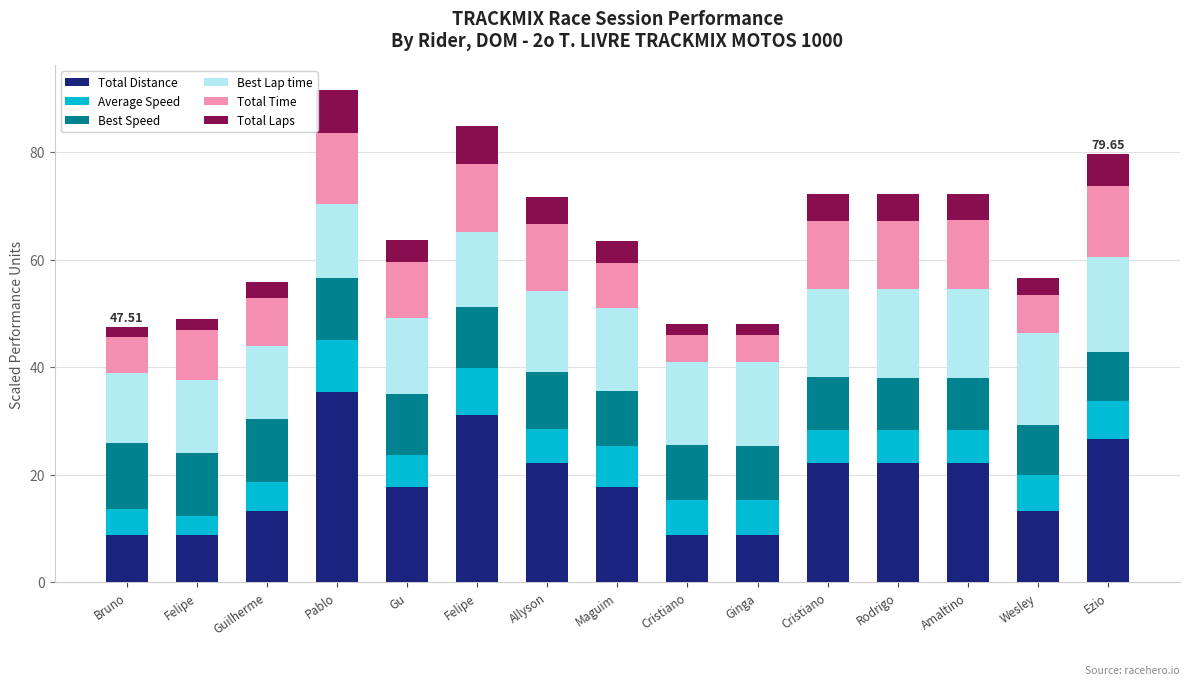

How many data points does each series have?

15